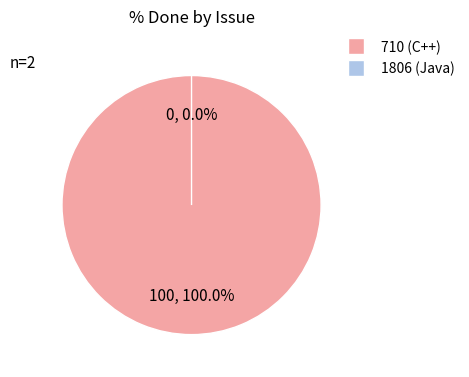

What percentage do 710 (C++) and 1806 (Java) together represent?

100.0%